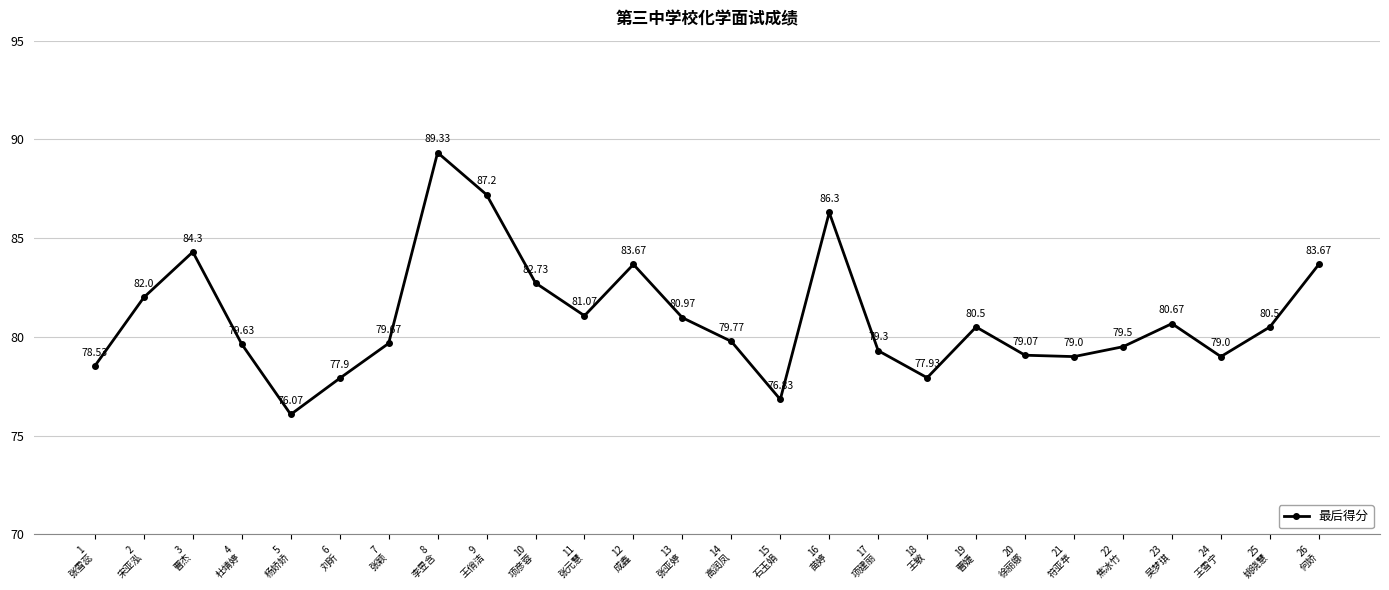

How many distinct data groups are displayed?

1